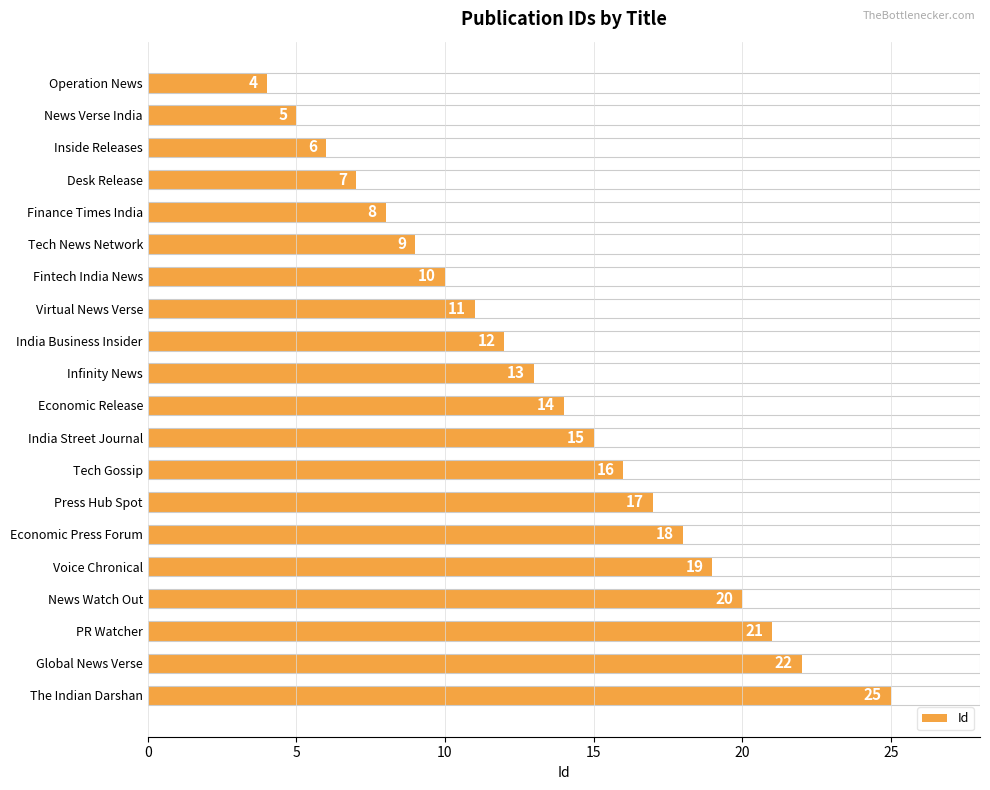

What is the label of the 4th bar from the top?

Desk Release